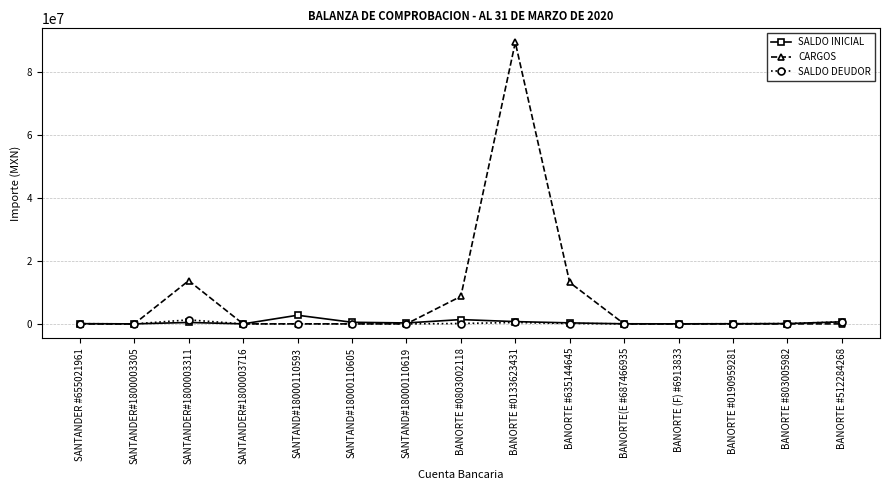

What is the difference between the maximum and minimum values in the CARGOS series?

89230096.5